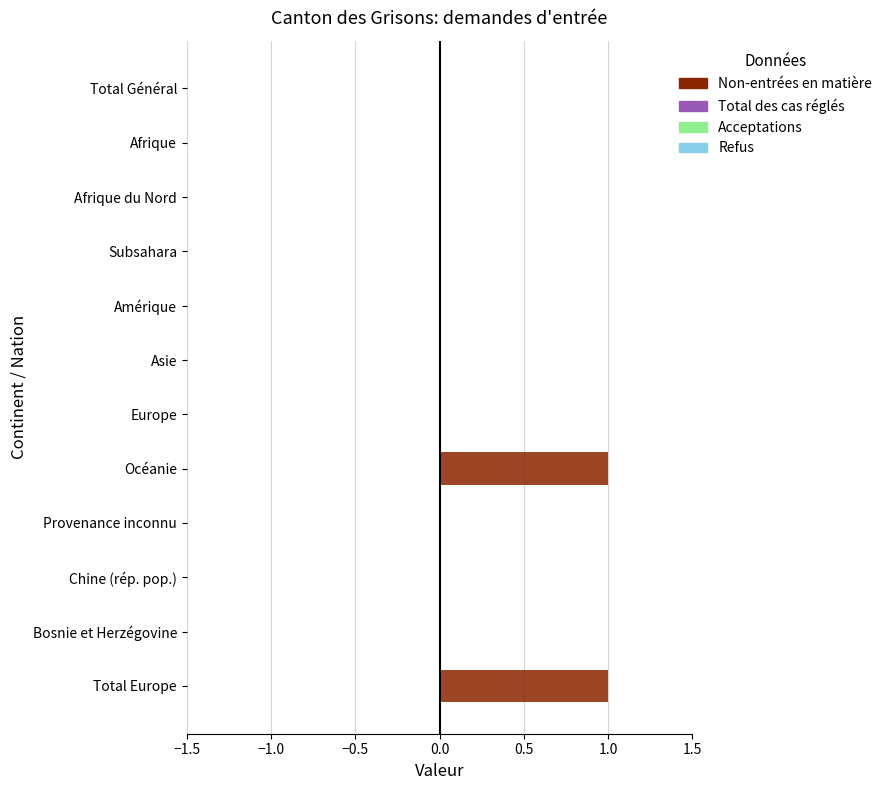

Are the bars grouped side by side (vs. stacked)?

No